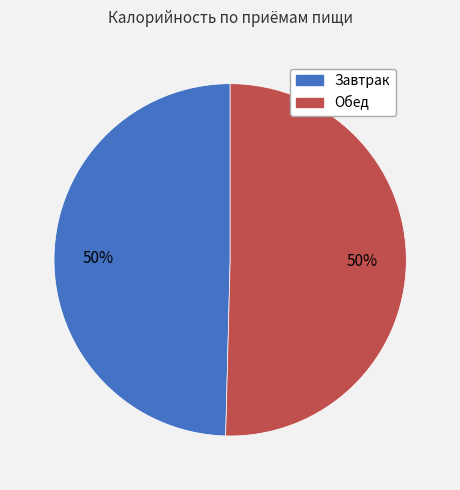

Is the sum of Завтрак and Обед greater than half?

Yes